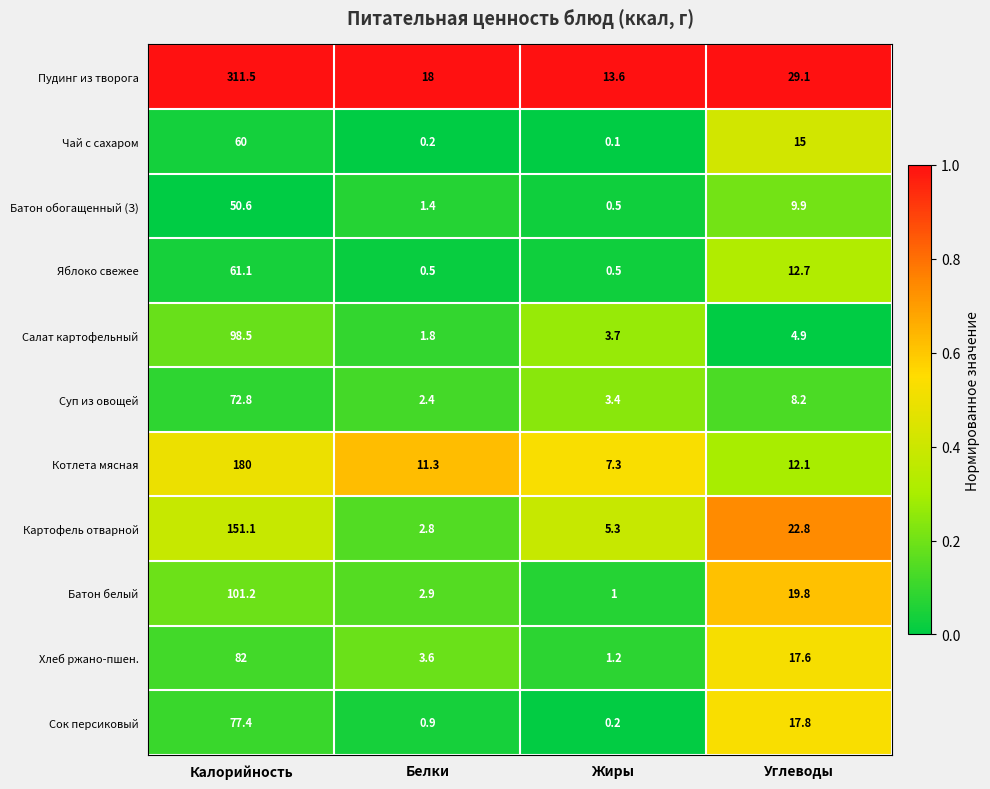

The Котлета мясная series shows 180.0 at Калорийность. True or false?

True